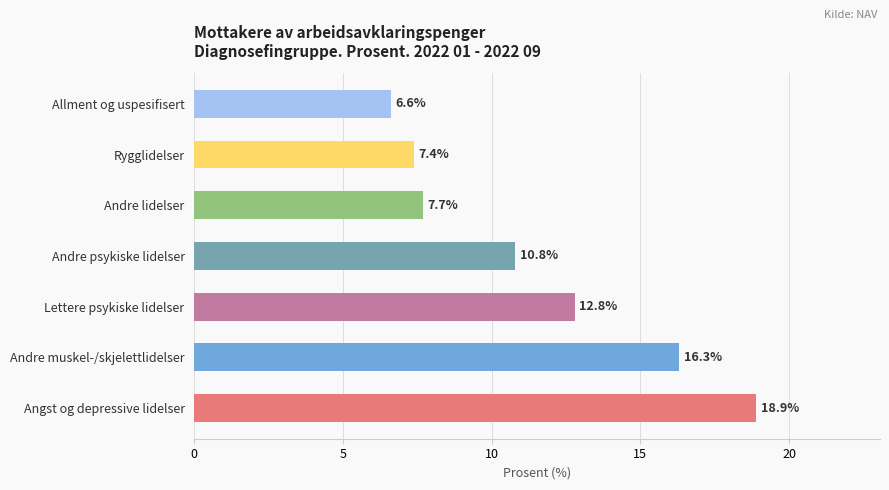

The value at Rygglidelser is 7.4. True or false?

True